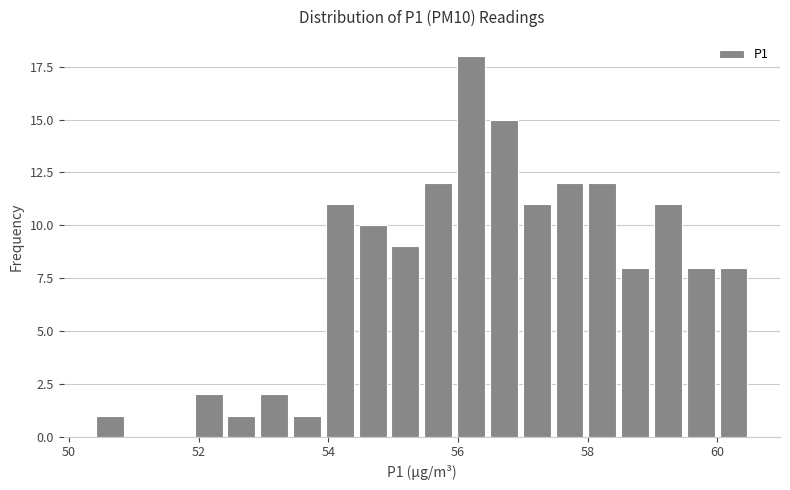

Around what value on the x-axis is the tallest bar? Give the approximate position of its centre, as read against the axis.

56.2